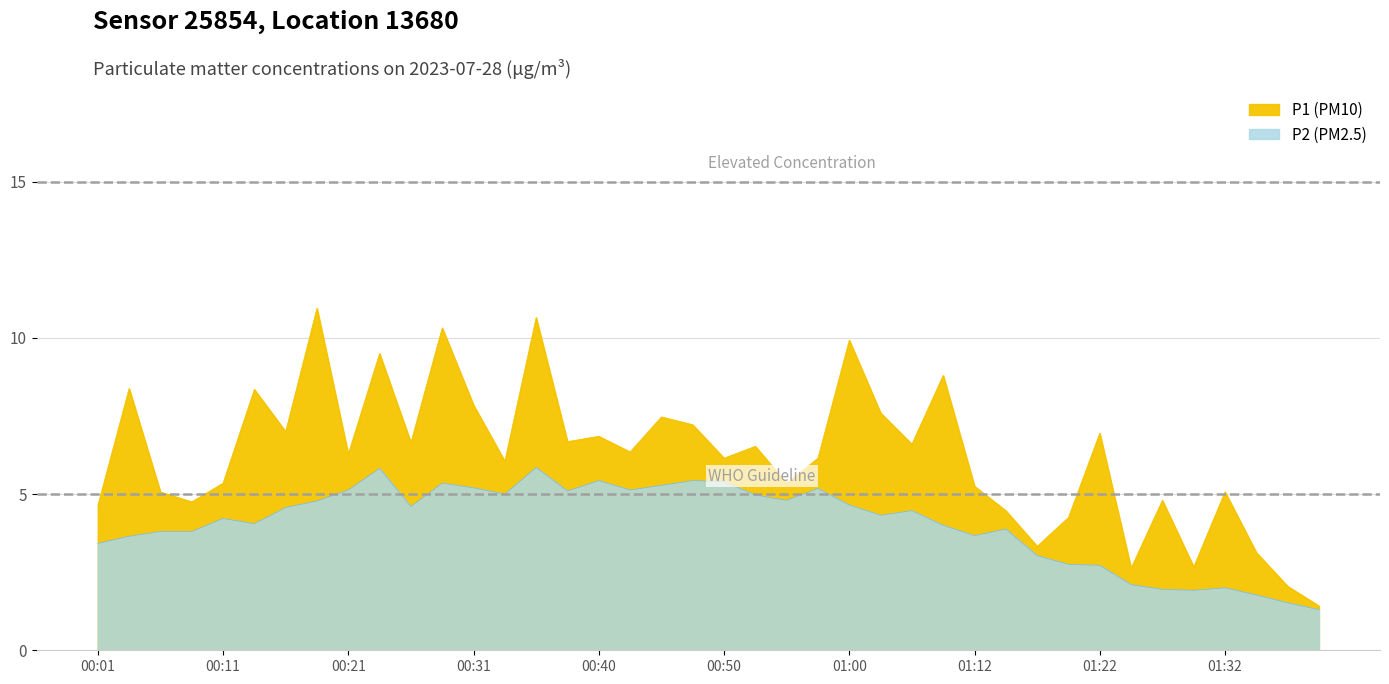

Which has a higher value, 01:15 or 01:35?

01:15